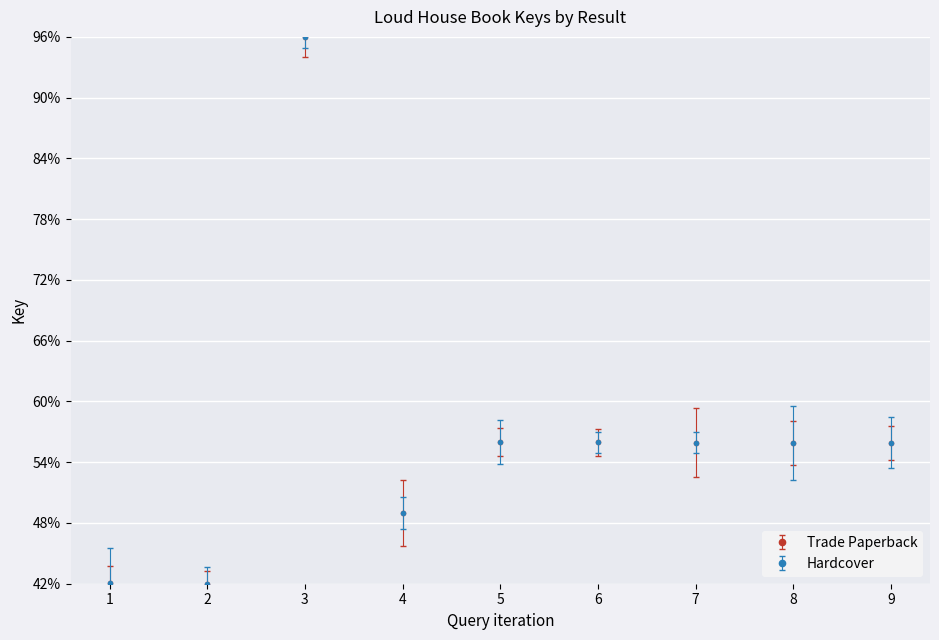

Reading left to right, list all the values displayed in this chart.

Trade Paperback: 42.0	42.0	96.0	49.0	56.0	56.0	55.9	55.9	55.9
Hardcover: 42.0	42.0	96.0	49.0	56.0	56.0	55.9	55.9	55.9